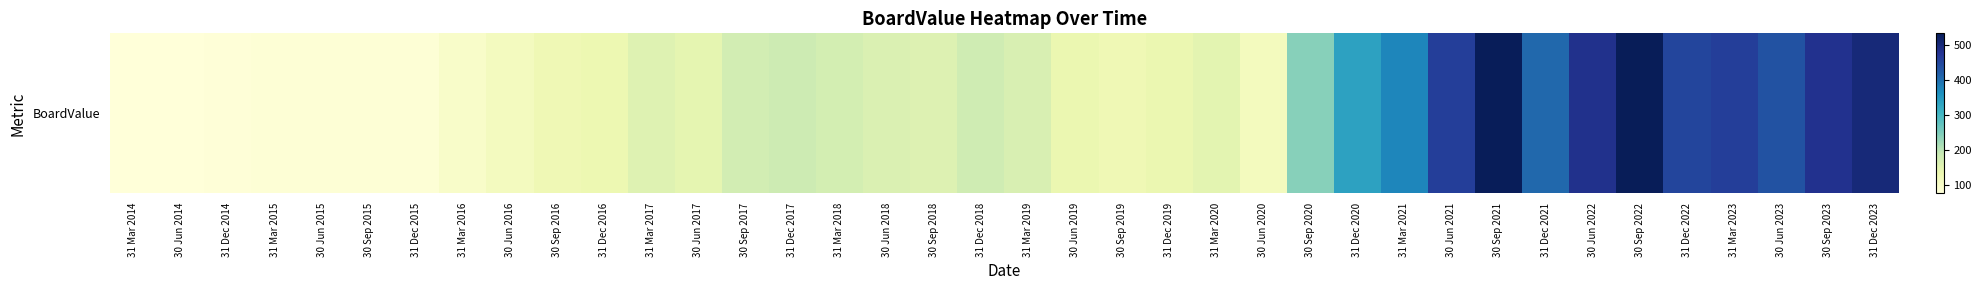

How many data points does each series have?

38